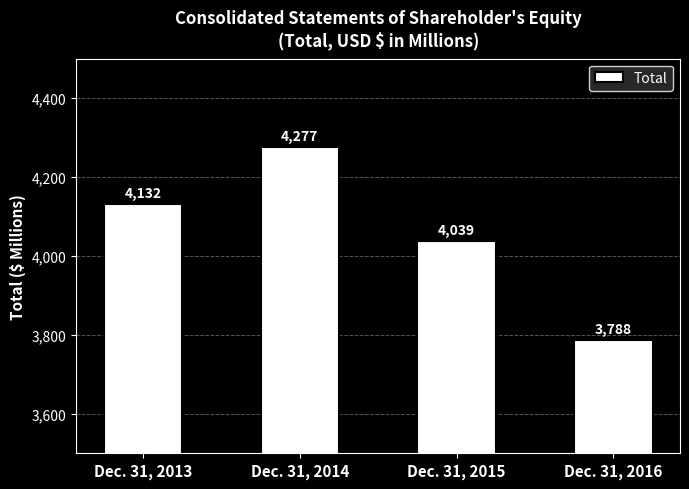

Are the bars horizontal?

No